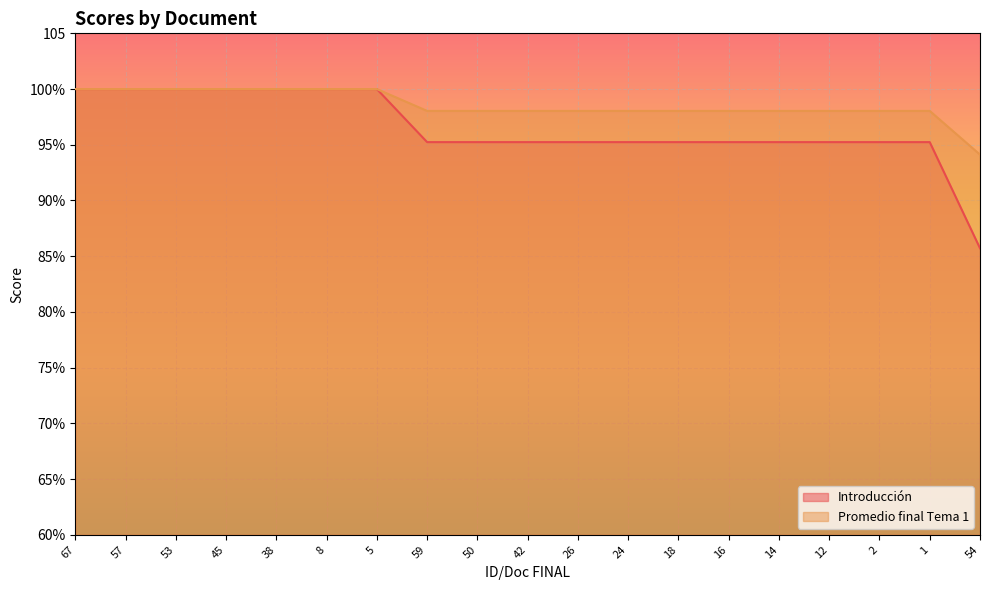

True or false: Promedio final Tema 1 and Introducción cross at least once.

False